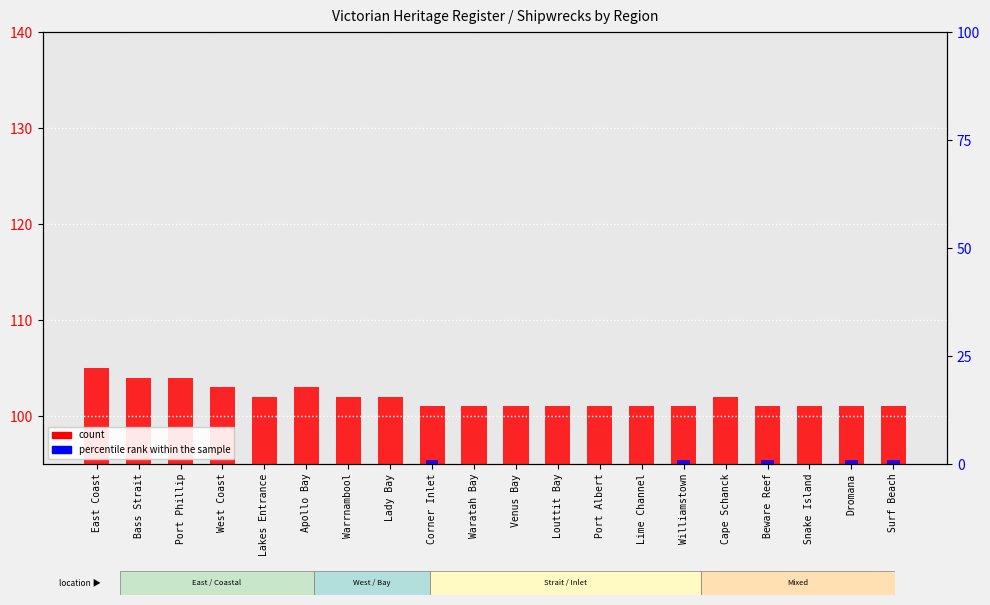

Reading left to right, what are all the values shown in this chart?

count: East Coast=105	Bass Strait=104	Port Phillip=104	West Coast=103	Lakes Entrance=102	Apollo Bay=103	Warrnambool=102	Lady Bay=102	Corner Inlet=101	Waratah Bay=101	Venus Bay=101	Louttit Bay=101	Port Albert=101	Lime Channel=101	Williamstown=101	Cape Schanck=102	Beware Reef=101	Snake Island=101	Dromana=101	Surf Beach=101
percentile rank within the sample: East Coast=0	Bass Strait=0	Port Phillip=0	West Coast=0	Lakes Entrance=0	Apollo Bay=0	Warrnambool=0	Lady Bay=0	Corner Inlet=1	Waratah Bay=0	Venus Bay=0	Louttit Bay=0	Port Albert=0	Lime Channel=0	Williamstown=1	Cape Schanck=0	Beware Reef=1	Snake Island=0	Dromana=1	Surf Beach=1